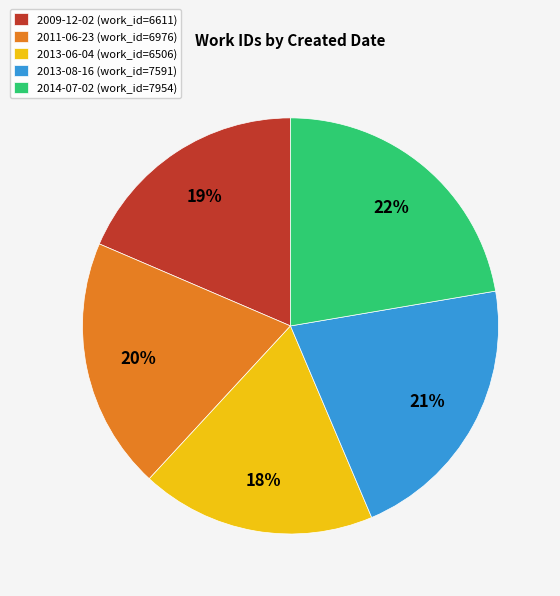

What percentage is the 2013-06-04 slice, to the nearest percent?

18%